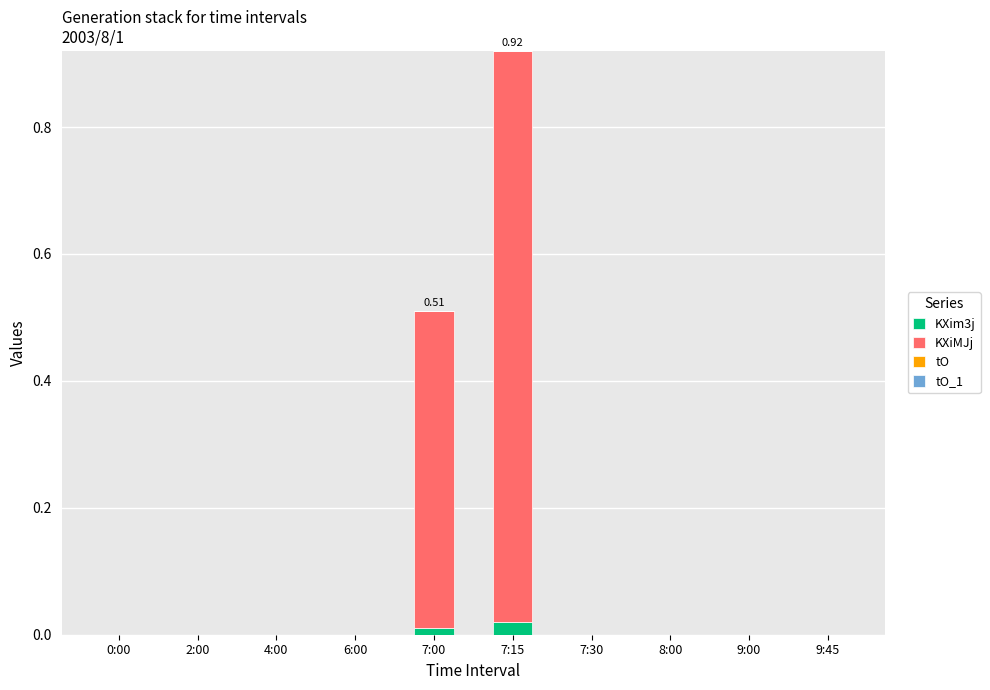

At which category is the sum across all series the highest?

7:15